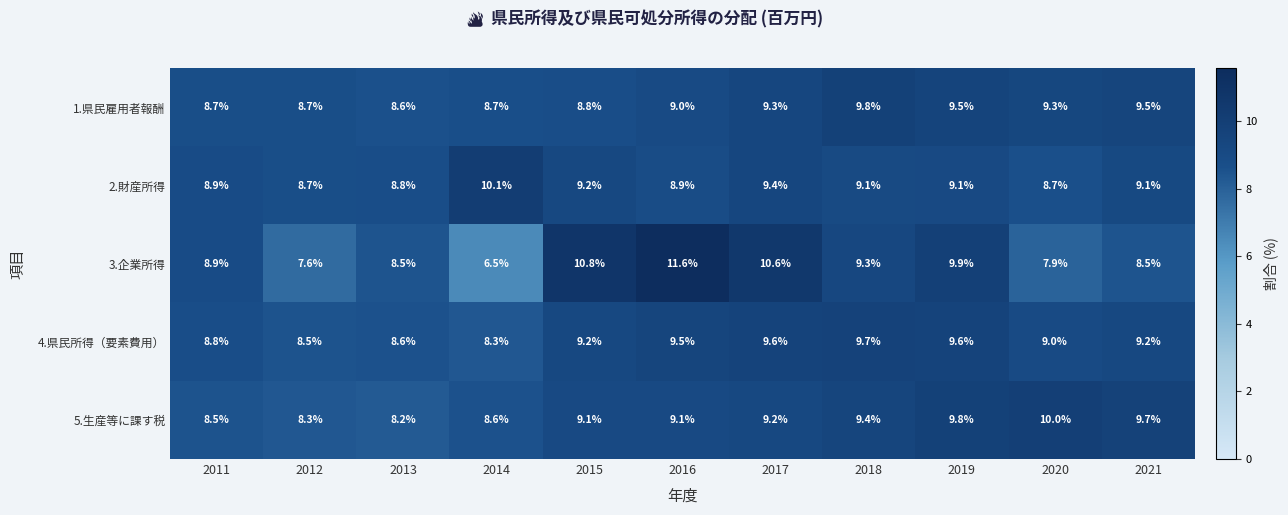

List the series in order of their peak value, lowest first.

4.県民所得（要素費用）, 1.県民雇用者報酬, 5.生産等に課す税, 2.財産所得, 3.企業所得